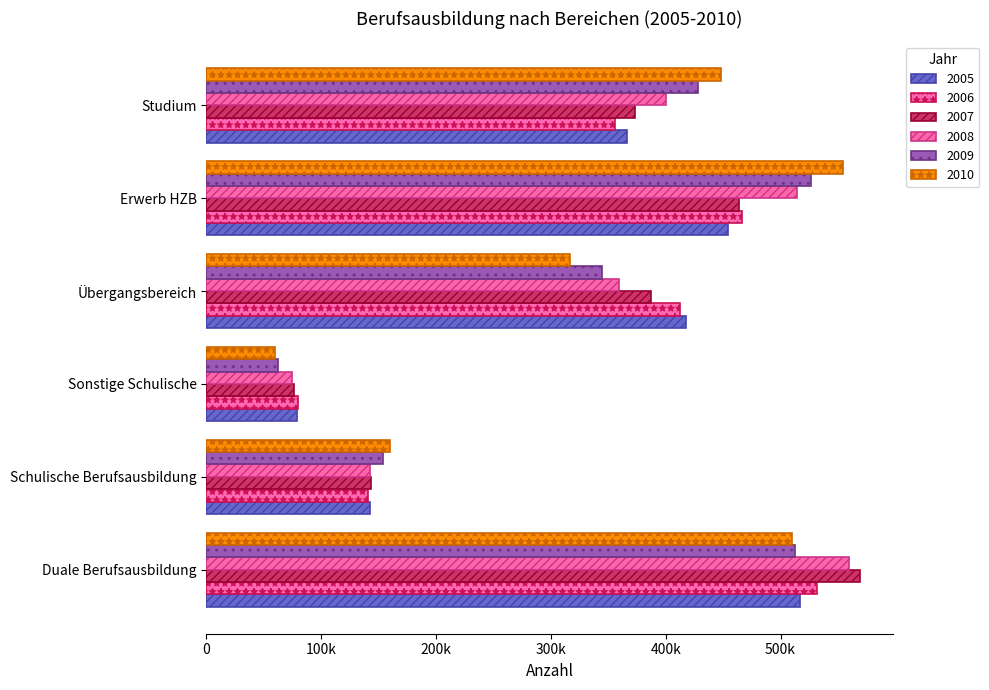

What is the difference between the maximum and minimum values in the 2009 series?

464558